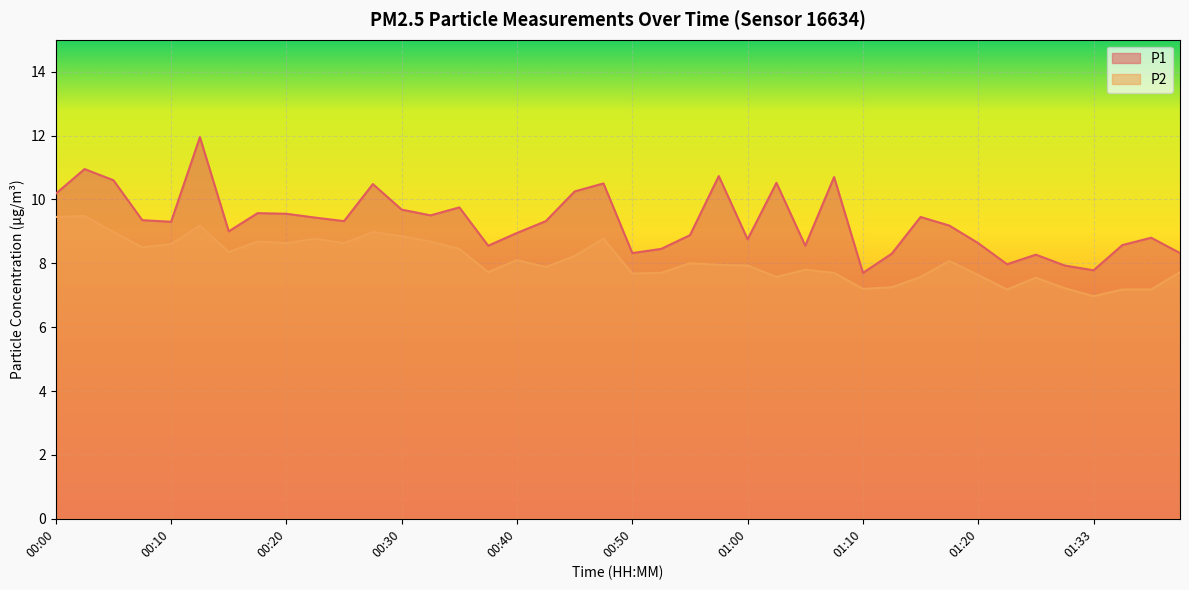

What are all the series names shown in the legend?

P1, P2